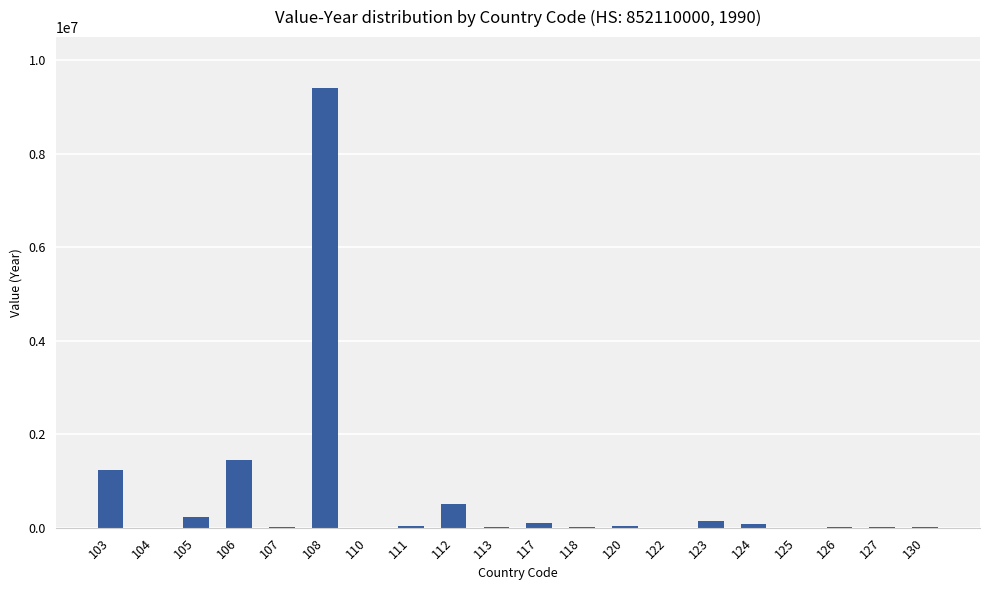

What is the change in value from 113 to 127?

+8463